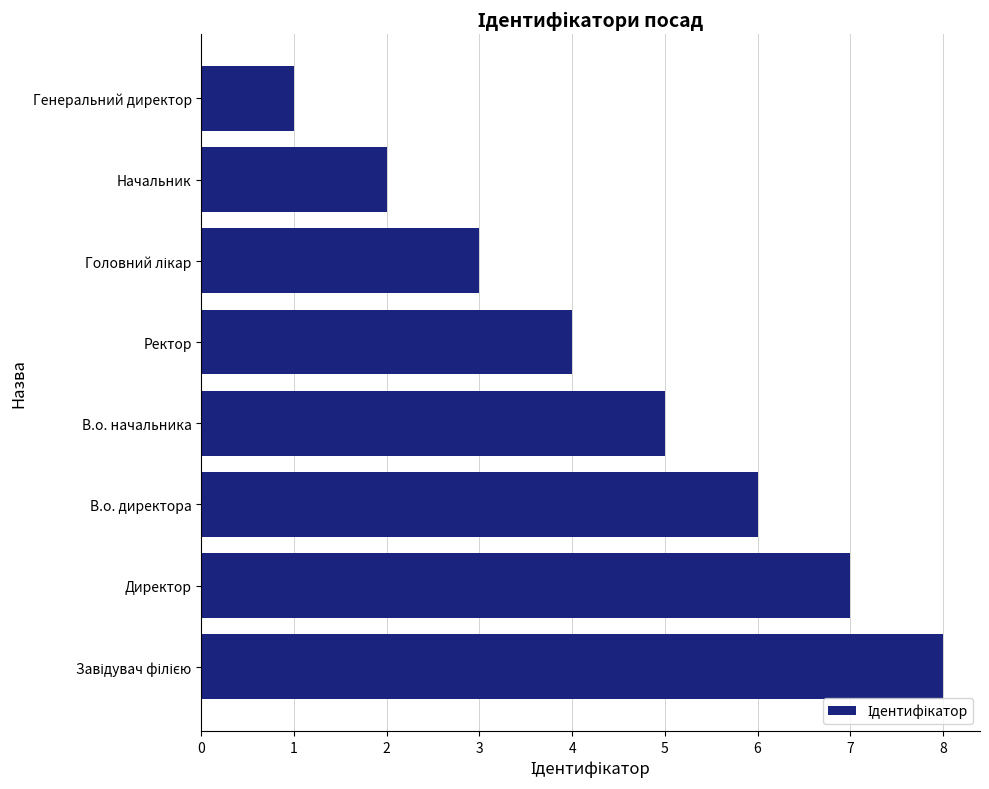

How many values are between 3 and 7?

5